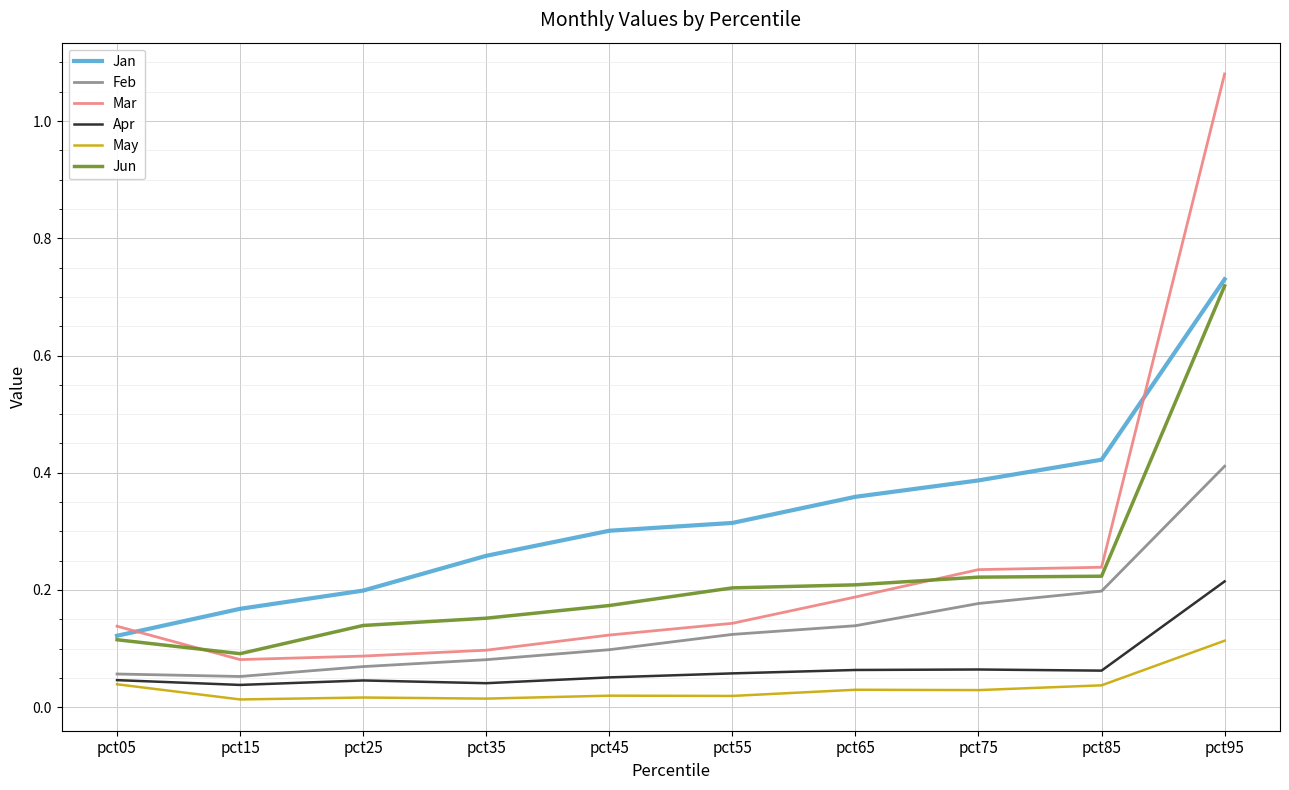

Which label corresponds to the largest value in the chart?

pct95